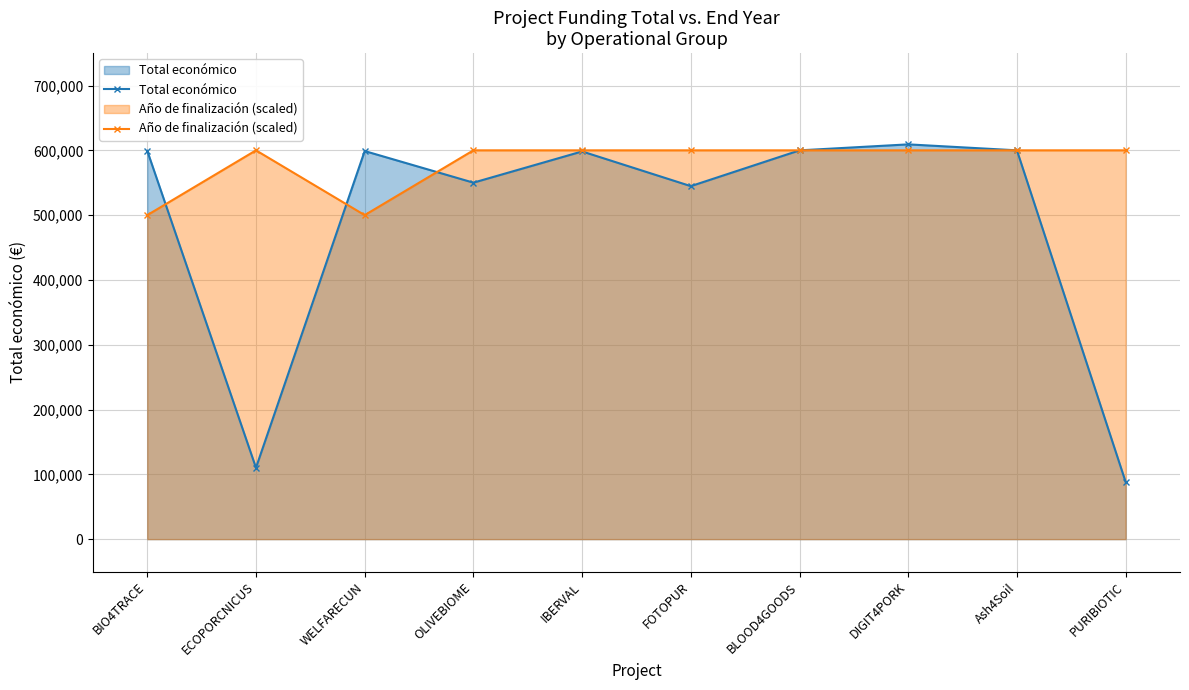

At how many categories does at least one series exceed 124715?

10